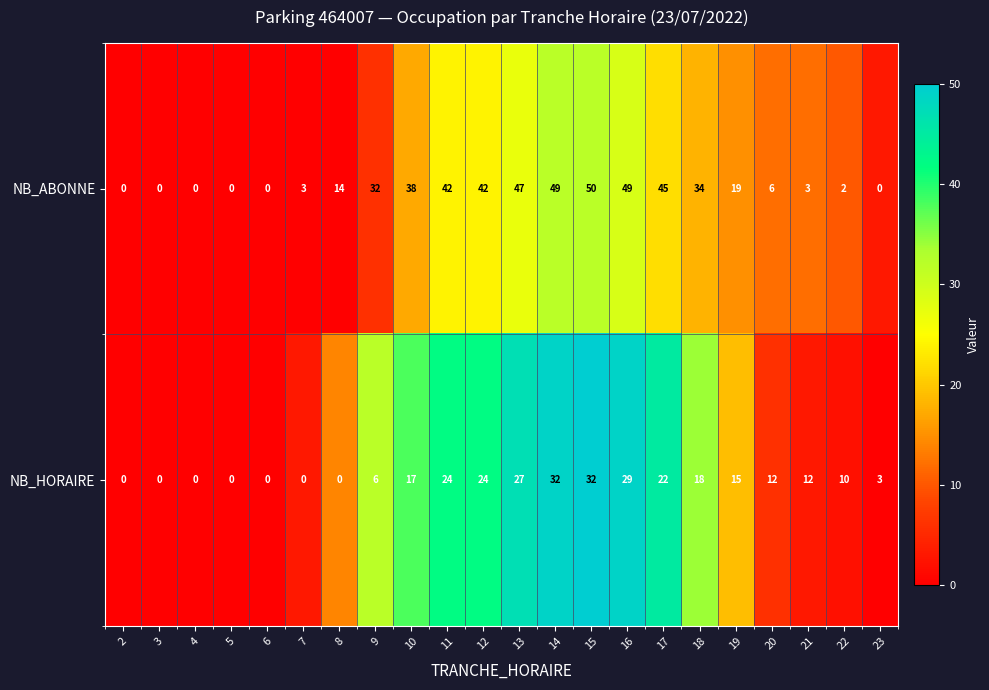

Is it true that NB_ABONNE equals 69 at 12?

False